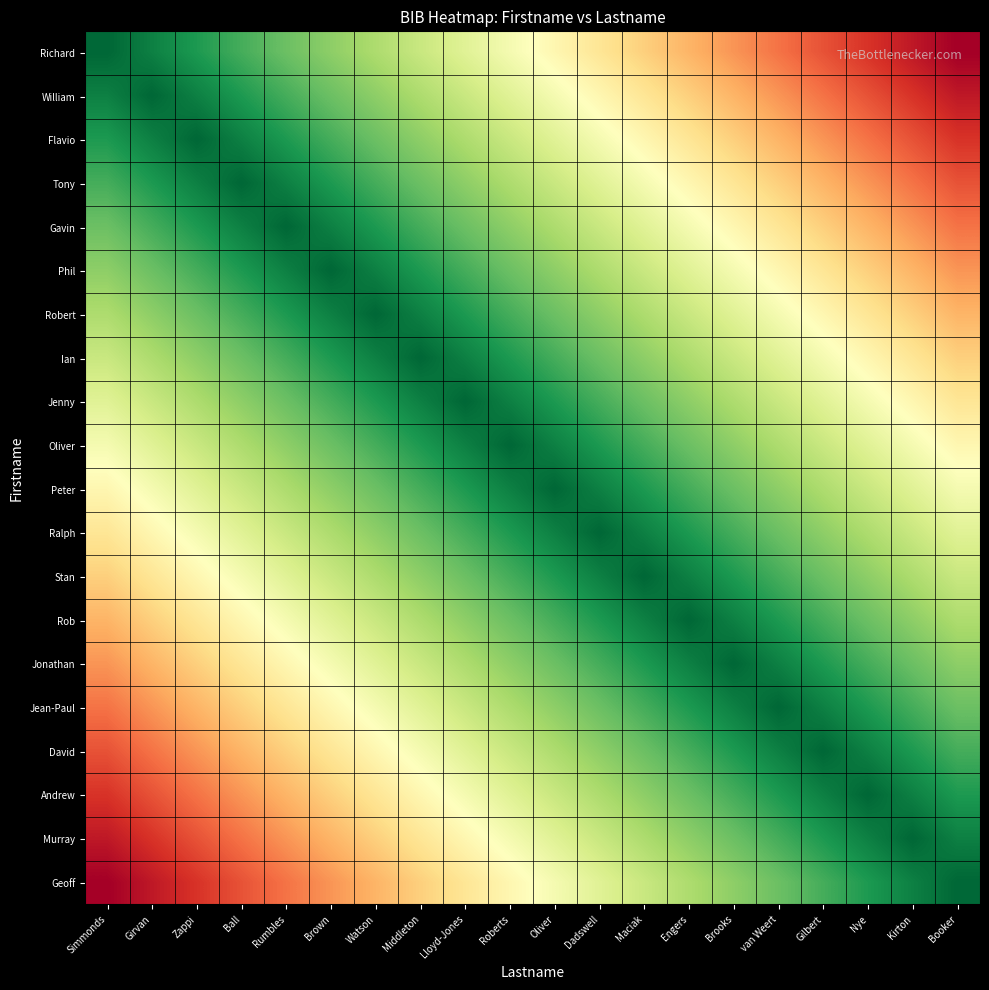

Reading left to right, transcribe all the data shown in this chart.

Richard: Simmonds=0	Girvan=1	Zappi=2	Ball=3	Rumbles=4	Brown=5	Watson=6	Middleton=7	Lloyd-Jones=8	Roberts=9	Oliver=10	Dadswell=11	Maciak=12	Engers=13	Brooks=14	van Weert=15	Gilbert=16	Nye=17	Kirton=18	Booker=19
William: Simmonds=1	Girvan=0	Zappi=1	Ball=2	Rumbles=3	Brown=4	Watson=5	Middleton=6	Lloyd-Jones=7	Roberts=8	Oliver=9	Dadswell=10	Maciak=11	Engers=12	Brooks=13	van Weert=14	Gilbert=15	Nye=16	Kirton=17	Booker=18
Flavio: Simmonds=2	Girvan=1	Zappi=0	Ball=1	Rumbles=2	Brown=3	Watson=4	Middleton=5	Lloyd-Jones=6	Roberts=7	Oliver=8	Dadswell=9	Maciak=10	Engers=11	Brooks=12	van Weert=13	Gilbert=14	Nye=15	Kirton=16	Booker=17
Tony: Simmonds=3	Girvan=2	Zappi=1	Ball=0	Rumbles=1	Brown=2	Watson=3	Middleton=4	Lloyd-Jones=5	Roberts=6	Oliver=7	Dadswell=8	Maciak=9	Engers=10	Brooks=11	van Weert=12	Gilbert=13	Nye=14	Kirton=15	Booker=16
Gavin: Simmonds=4	Girvan=3	Zappi=2	Ball=1	Rumbles=0	Brown=1	Watson=2	Middleton=3	Lloyd-Jones=4	Roberts=5	Oliver=6	Dadswell=7	Maciak=8	Engers=9	Brooks=10	van Weert=11	Gilbert=12	Nye=13	Kirton=14	Booker=15
Phil: Simmonds=5	Girvan=4	Zappi=3	Ball=2	Rumbles=1	Brown=0	Watson=1	Middleton=2	Lloyd-Jones=3	Roberts=4	Oliver=5	Dadswell=6	Maciak=7	Engers=8	Brooks=9	van Weert=10	Gilbert=11	Nye=12	Kirton=13	Booker=14
Robert: Simmonds=6	Girvan=5	Zappi=4	Ball=3	Rumbles=2	Brown=1	Watson=0	Middleton=1	Lloyd-Jones=2	Roberts=3	Oliver=4	Dadswell=5	Maciak=6	Engers=7	Brooks=8	van Weert=9	Gilbert=10	Nye=11	Kirton=12	Booker=13
Ian: Simmonds=7	Girvan=6	Zappi=5	Ball=4	Rumbles=3	Brown=2	Watson=1	Middleton=0	Lloyd-Jones=1	Roberts=2	Oliver=3	Dadswell=4	Maciak=5	Engers=6	Brooks=7	van Weert=8	Gilbert=9	Nye=10	Kirton=11	Booker=12
Jenny: Simmonds=8	Girvan=7	Zappi=6	Ball=5	Rumbles=4	Brown=3	Watson=2	Middleton=1	Lloyd-Jones=0	Roberts=1	Oliver=2	Dadswell=3	Maciak=4	Engers=5	Brooks=6	van Weert=7	Gilbert=8	Nye=9	Kirton=10	Booker=11
Oliver: Simmonds=9	Girvan=8	Zappi=7	Ball=6	Rumbles=5	Brown=4	Watson=3	Middleton=2	Lloyd-Jones=1	Roberts=0	Oliver=1	Dadswell=2	Maciak=3	Engers=4	Brooks=5	van Weert=6	Gilbert=7	Nye=8	Kirton=9	Booker=10
Peter: Simmonds=10	Girvan=9	Zappi=8	Ball=7	Rumbles=6	Brown=5	Watson=4	Middleton=3	Lloyd-Jones=2	Roberts=1	Oliver=0	Dadswell=1	Maciak=2	Engers=3	Brooks=4	van Weert=5	Gilbert=6	Nye=7	Kirton=8	Booker=9
Ralph: Simmonds=11	Girvan=10	Zappi=9	Ball=8	Rumbles=7	Brown=6	Watson=5	Middleton=4	Lloyd-Jones=3	Roberts=2	Oliver=1	Dadswell=0	Maciak=1	Engers=2	Brooks=3	van Weert=4	Gilbert=5	Nye=6	Kirton=7	Booker=8
Stan: Simmonds=12	Girvan=11	Zappi=10	Ball=9	Rumbles=8	Brown=7	Watson=6	Middleton=5	Lloyd-Jones=4	Roberts=3	Oliver=2	Dadswell=1	Maciak=0	Engers=1	Brooks=2	van Weert=3	Gilbert=4	Nye=5	Kirton=6	Booker=7
Rob: Simmonds=13	Girvan=12	Zappi=11	Ball=10	Rumbles=9	Brown=8	Watson=7	Middleton=6	Lloyd-Jones=5	Roberts=4	Oliver=3	Dadswell=2	Maciak=1	Engers=0	Brooks=1	van Weert=2	Gilbert=3	Nye=4	Kirton=5	Booker=6
Jonathan: Simmonds=14	Girvan=13	Zappi=12	Ball=11	Rumbles=10	Brown=9	Watson=8	Middleton=7	Lloyd-Jones=6	Roberts=5	Oliver=4	Dadswell=3	Maciak=2	Engers=1	Brooks=0	van Weert=1	Gilbert=2	Nye=3	Kirton=4	Booker=5
Jean-Paul: Simmonds=15	Girvan=14	Zappi=13	Ball=12	Rumbles=11	Brown=10	Watson=9	Middleton=8	Lloyd-Jones=7	Roberts=6	Oliver=5	Dadswell=4	Maciak=3	Engers=2	Brooks=1	van Weert=0	Gilbert=1	Nye=2	Kirton=3	Booker=4
David: Simmonds=16	Girvan=15	Zappi=14	Ball=13	Rumbles=12	Brown=11	Watson=10	Middleton=9	Lloyd-Jones=8	Roberts=7	Oliver=6	Dadswell=5	Maciak=4	Engers=3	Brooks=2	van Weert=1	Gilbert=0	Nye=1	Kirton=2	Booker=3
Andrew: Simmonds=17	Girvan=16	Zappi=15	Ball=14	Rumbles=13	Brown=12	Watson=11	Middleton=10	Lloyd-Jones=9	Roberts=8	Oliver=7	Dadswell=6	Maciak=5	Engers=4	Brooks=3	van Weert=2	Gilbert=1	Nye=0	Kirton=1	Booker=2
Murray: Simmonds=18	Girvan=17	Zappi=16	Ball=15	Rumbles=14	Brown=13	Watson=12	Middleton=11	Lloyd-Jones=10	Roberts=9	Oliver=8	Dadswell=7	Maciak=6	Engers=5	Brooks=4	van Weert=3	Gilbert=2	Nye=1	Kirton=0	Booker=1
Geoff: Simmonds=19	Girvan=18	Zappi=17	Ball=16	Rumbles=15	Brown=14	Watson=13	Middleton=12	Lloyd-Jones=11	Roberts=10	Oliver=9	Dadswell=8	Maciak=7	Engers=6	Brooks=5	van Weert=4	Gilbert=3	Nye=2	Kirton=1	Booker=0